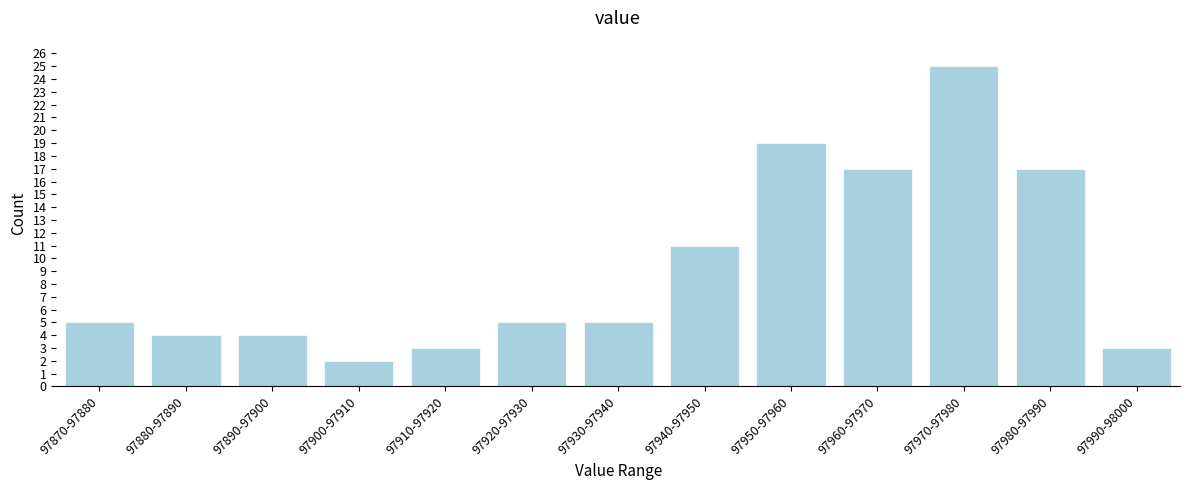

Reading left to right, transcribe all the data shown in this chart.

5	4	4	2	3	5	5	11	19	17	25	17	3